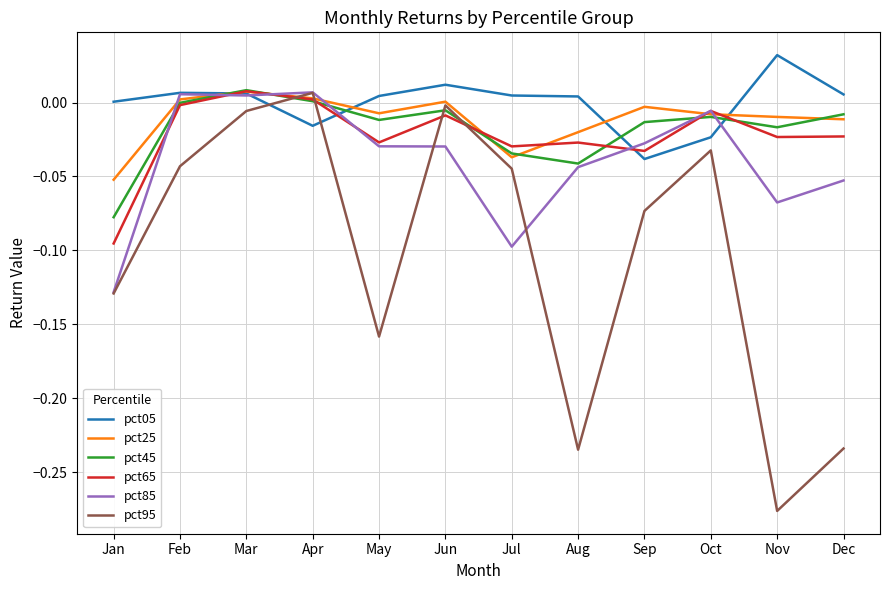

How many intersections are there between pct05 and pct25?

4